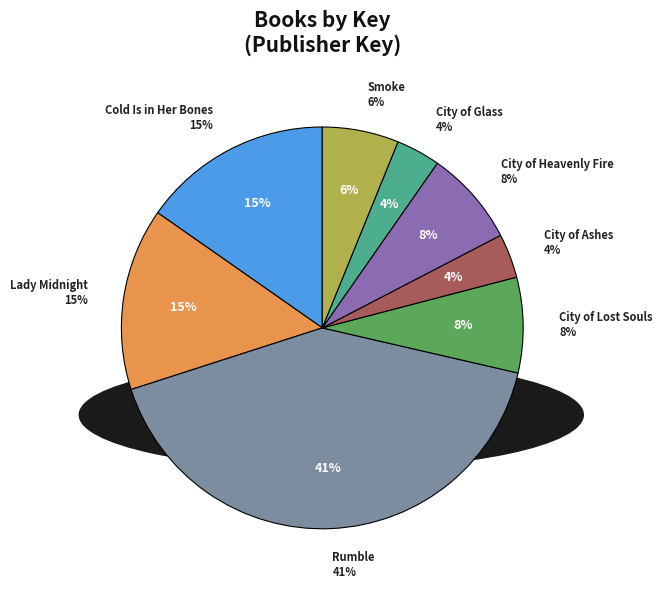

Which category has the biggest portion of the pie?

Rumble